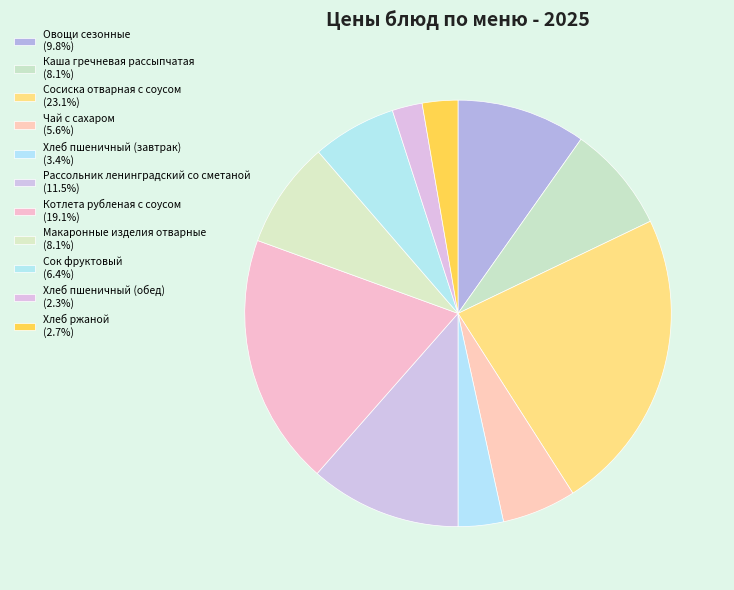

Does Овощи сезонные account for over 50% of the chart?

No